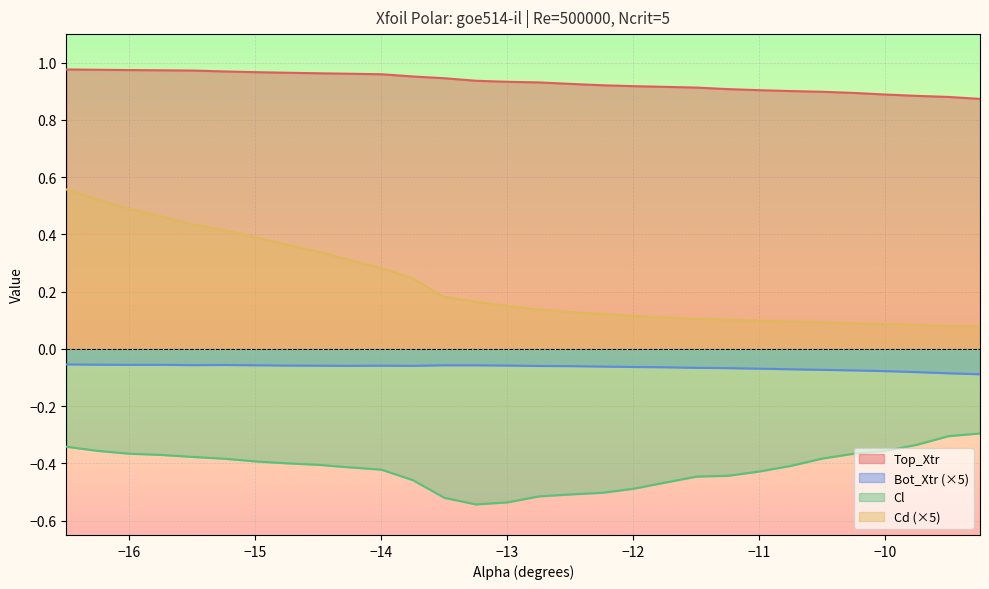

True or false: Cd and Top_Xtr cross at least once.

False